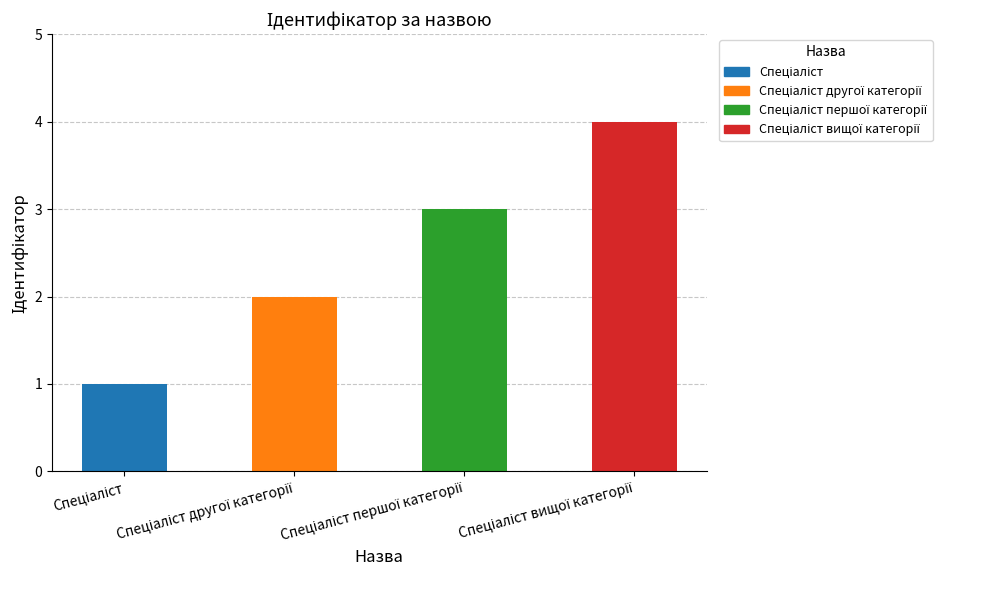

What is the minimum value shown in the chart?

1